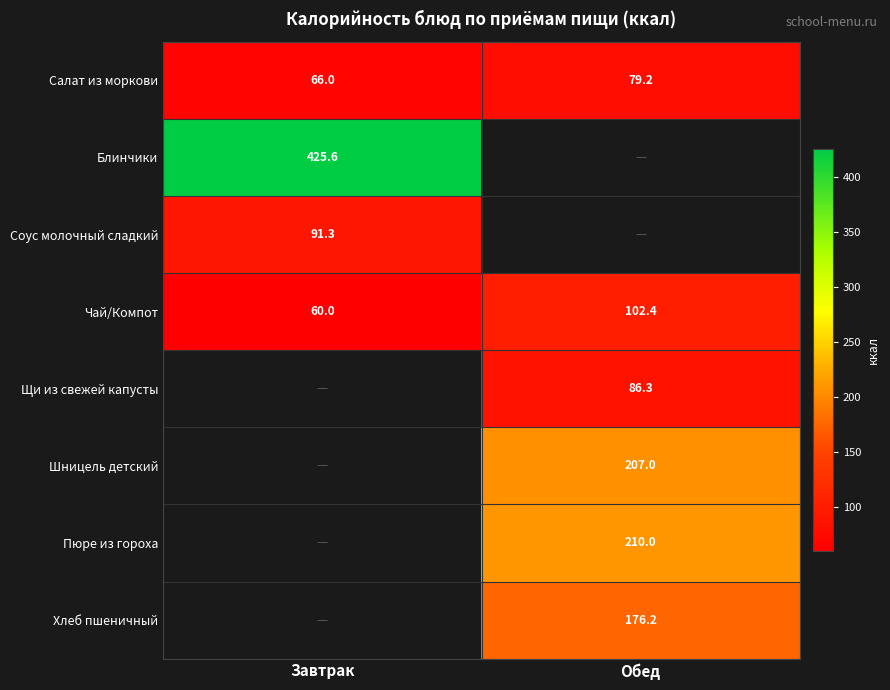

Is the value of Блинчики at Завтрак greater than the value of Чай/Компот at Завтрак?

Yes